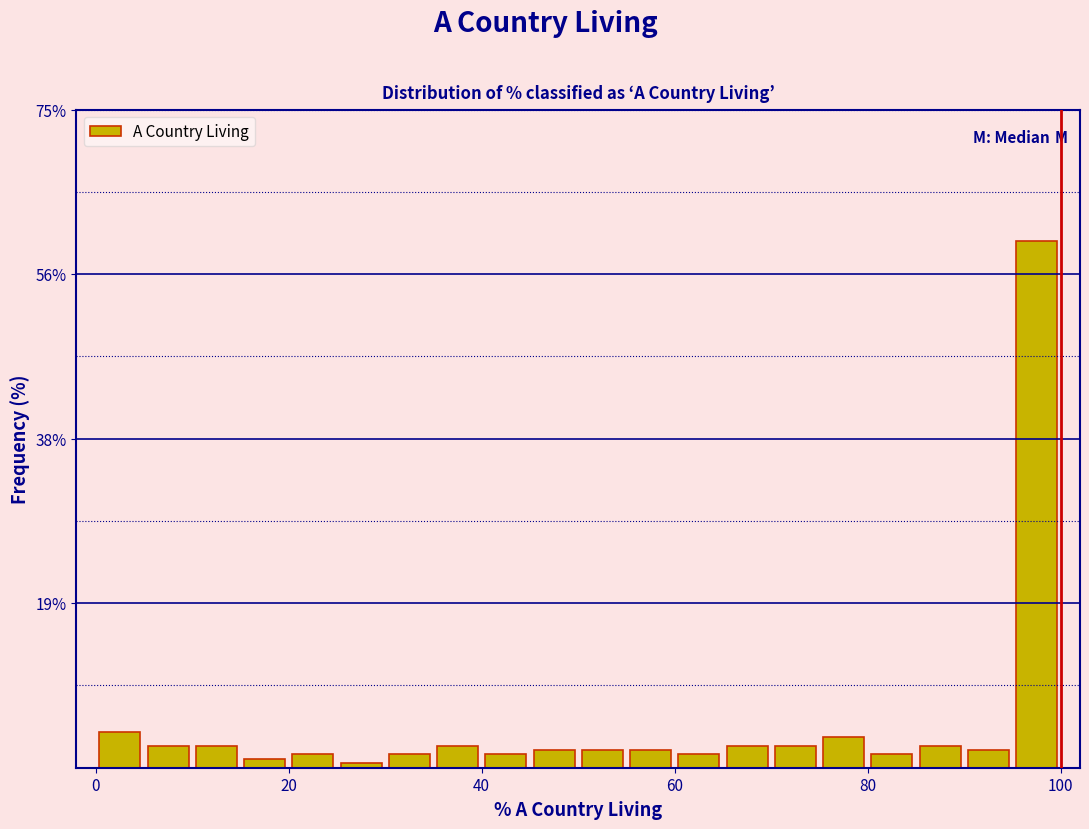

Read against the x-axis, roughly where is the centre of the tallest bar?

98